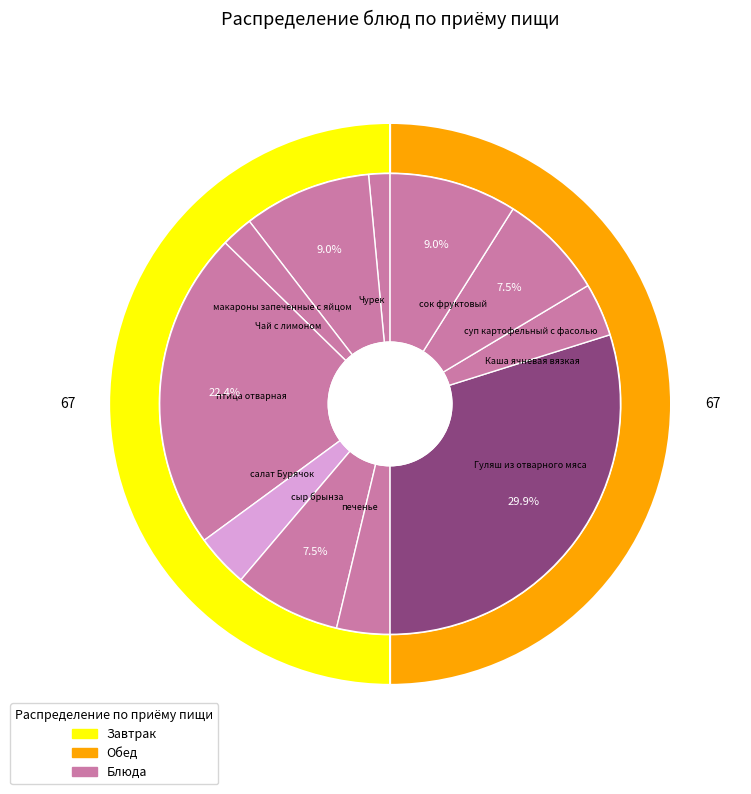

To the nearest percent, what percentage of the pie is Гуляш из отварного мяса?

30%